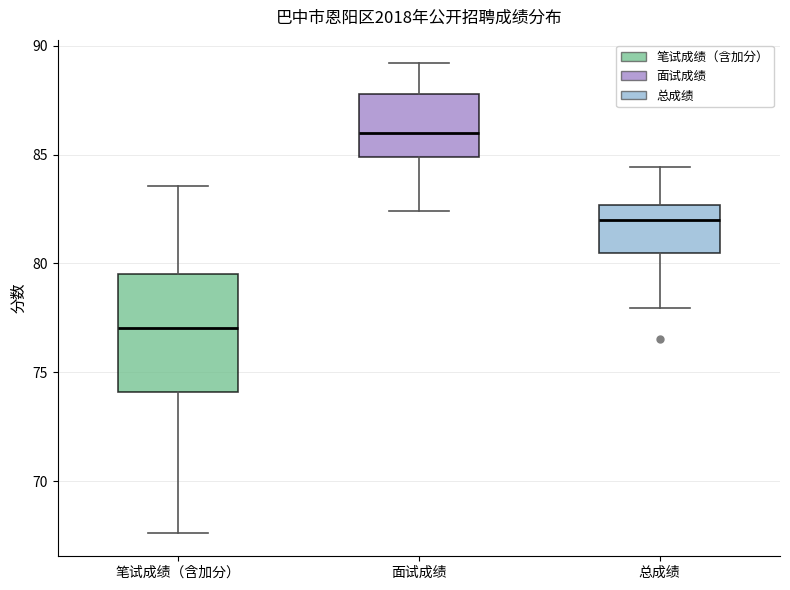

Where does the upper whisker of the box for 面试成绩 end on the y-axis? The values are not printed on the chart, so give them approximately, as read against the axis.

89.0